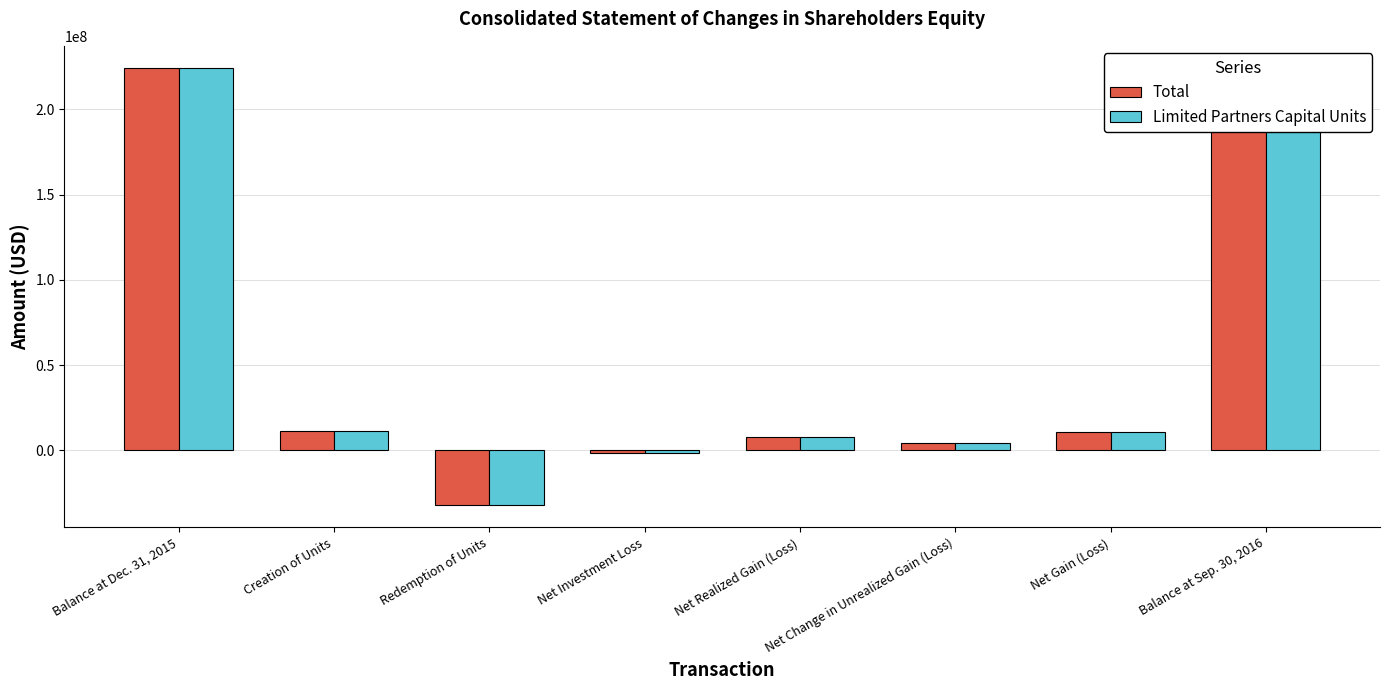

The Limited Partners Capital Units series shows 113497976 at Balance at Dec. 31, 2015. True or false?

False